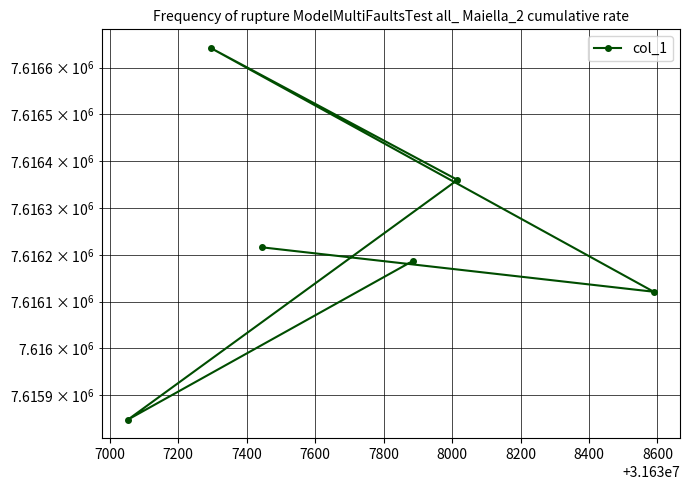

Reading left to right, transcribe all the data shown in this chart.

7616216	7616121	7616642	7616360	7615848	7616187